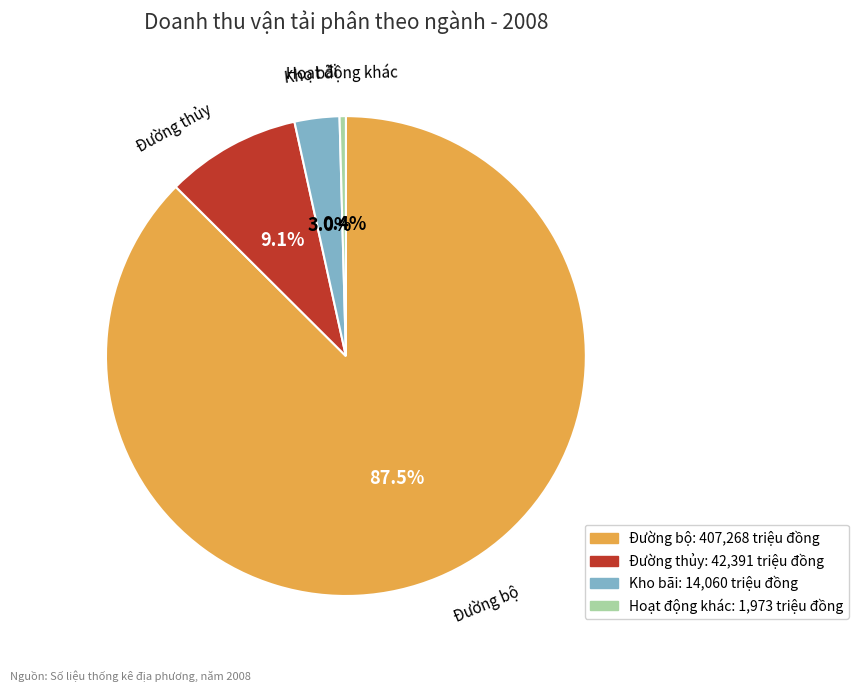

To the nearest percent, what percentage of the pie is Kho bãi?

3%